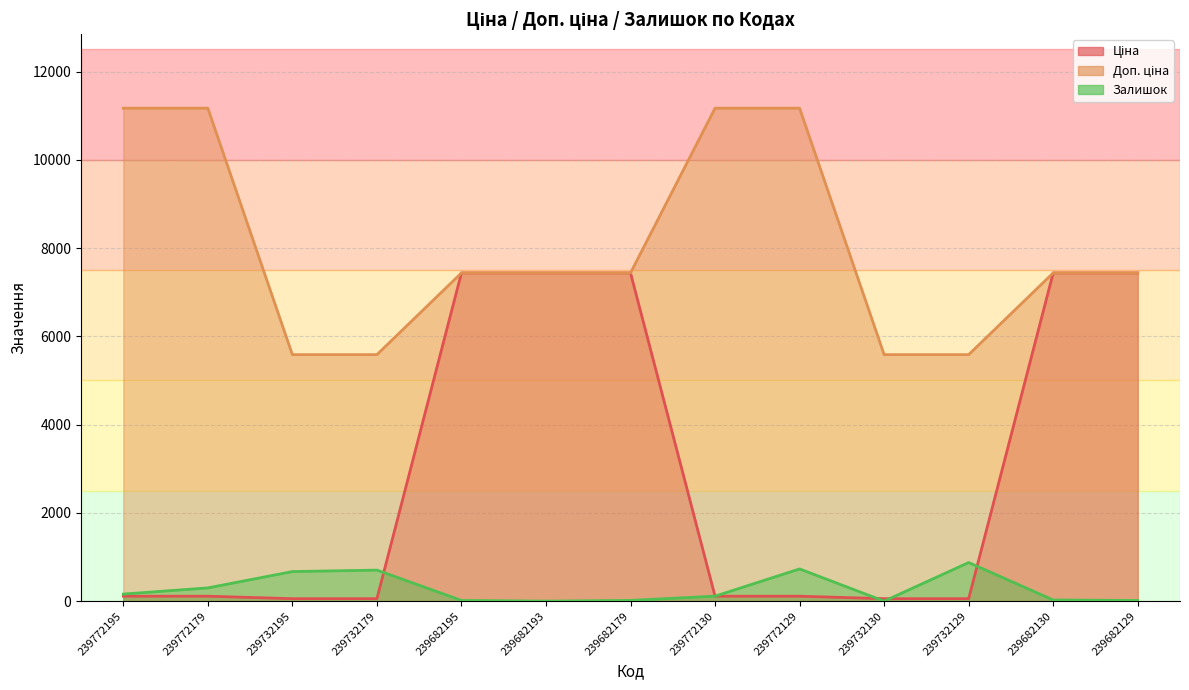

How many distinct data groups are displayed?

3